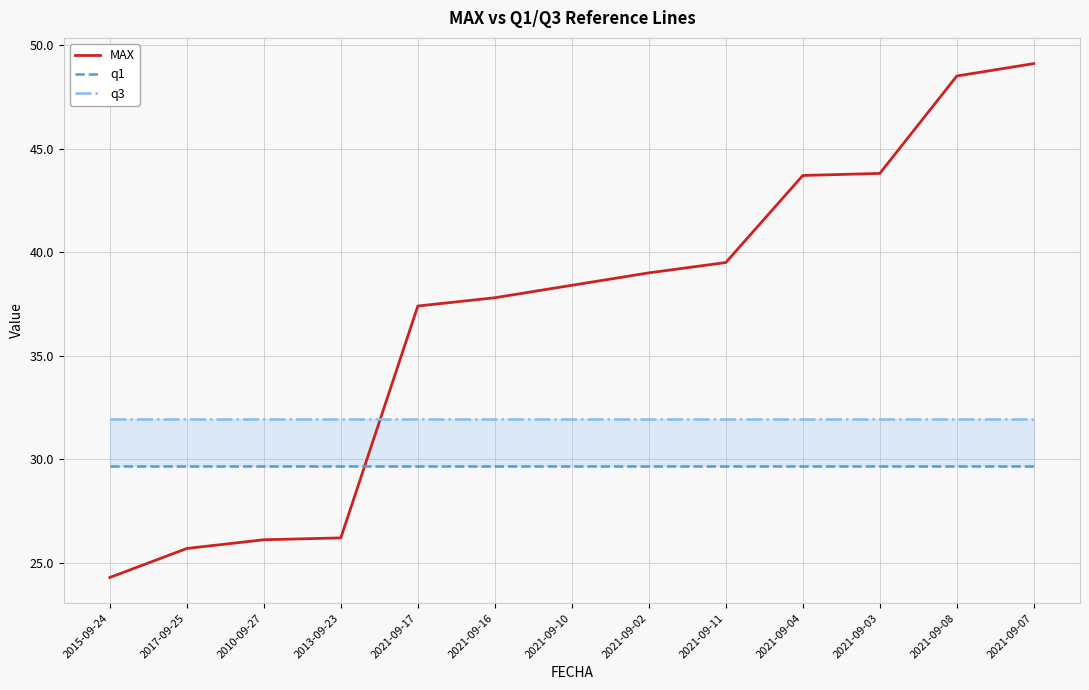

At which category is the sum across all series the highest?

2021-09-07